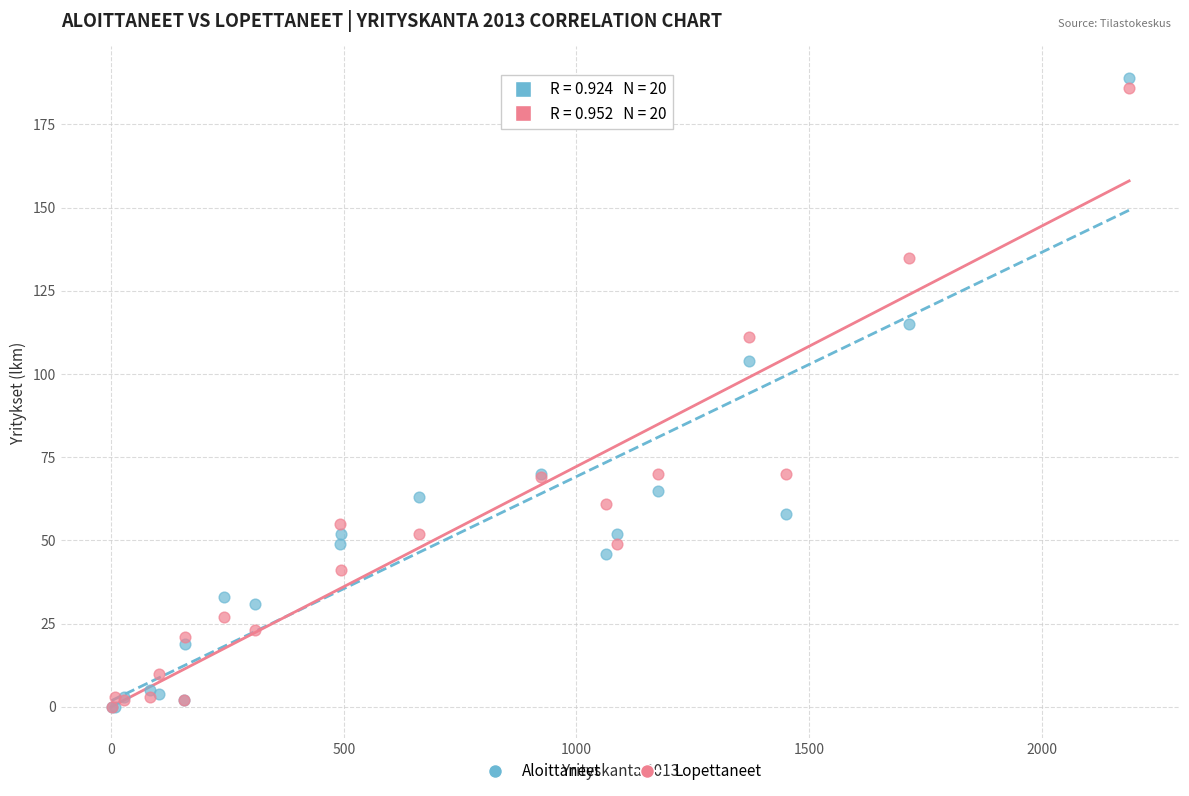

Across all series, what Y value is closest to 94?

104